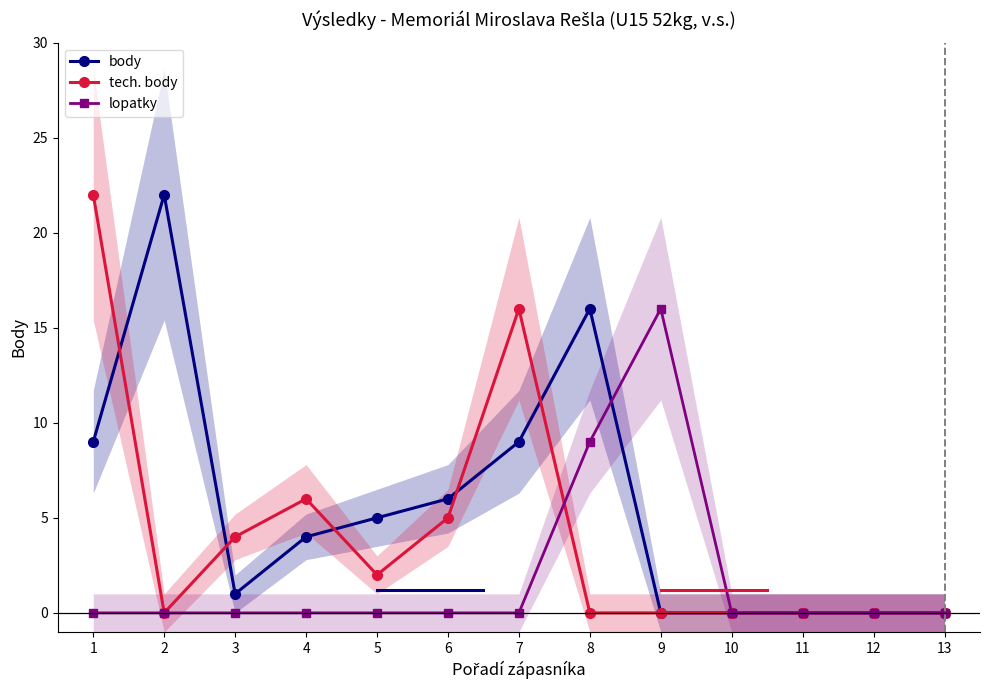

List the series in order of their peak value, lowest first.

lopatky, body, tech. body